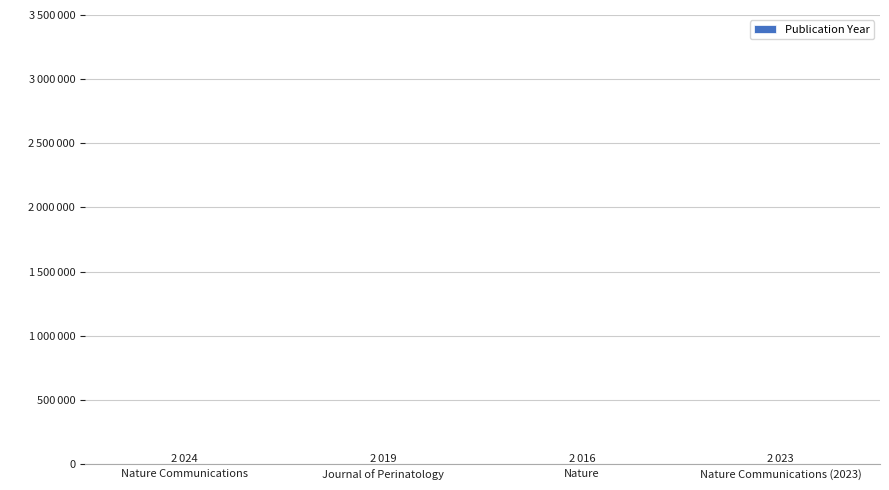

What is the label of the 1st bar from the right?

Nature Communications (2023)